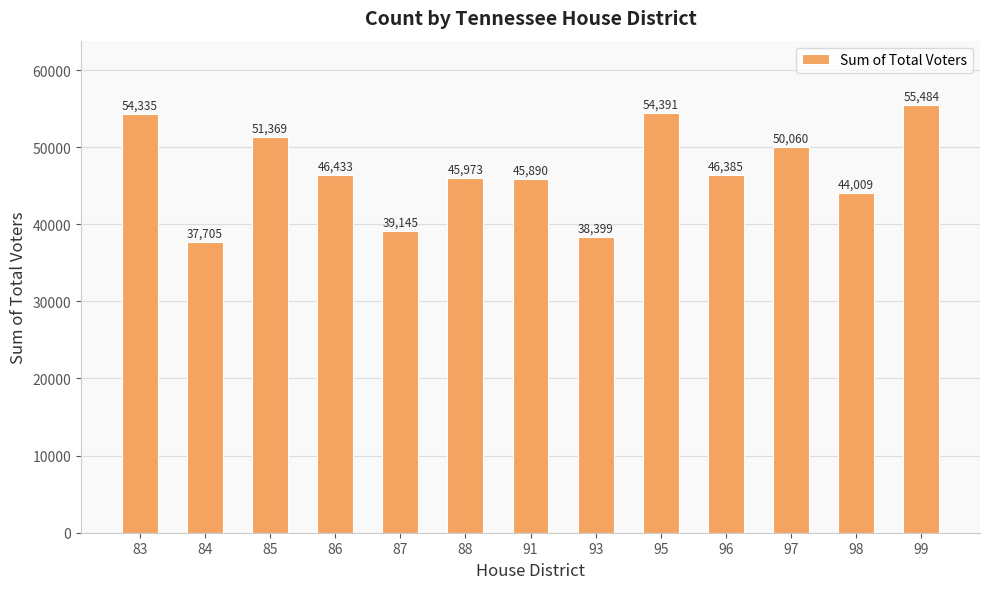

The chart shows a value of 45973 at 88. True or false?

True